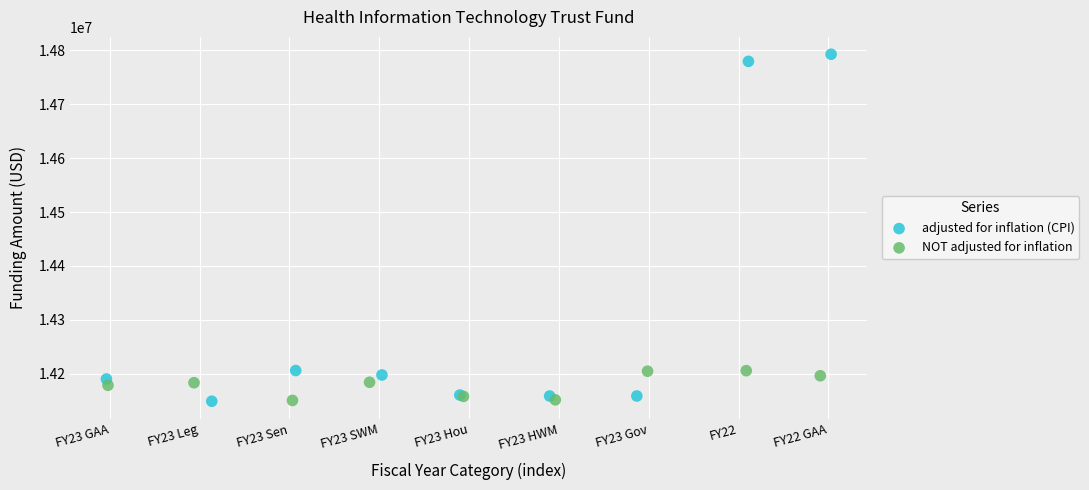

Which series has the widest spread of Y values?

adjusted for inflation (CPI)